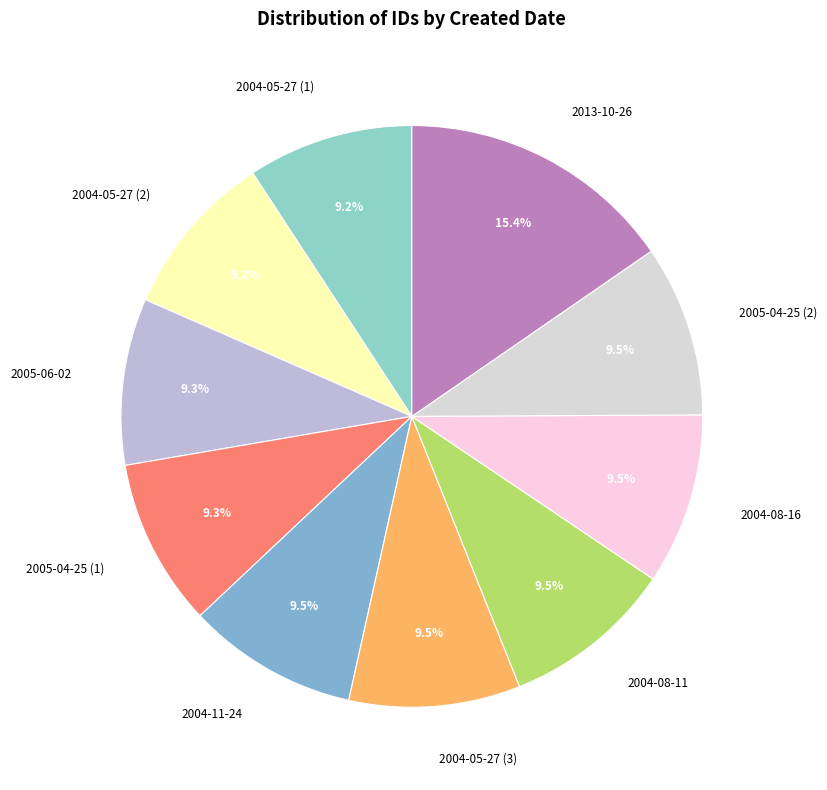

How many segments does this pie chart have?

10